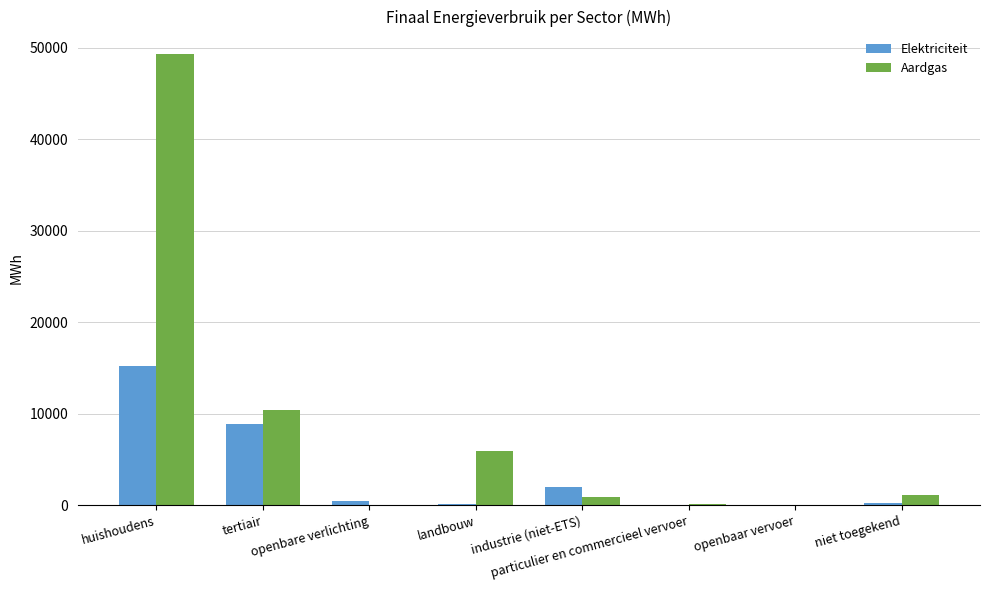

At which category is the sum across all series the highest?

huishoudens